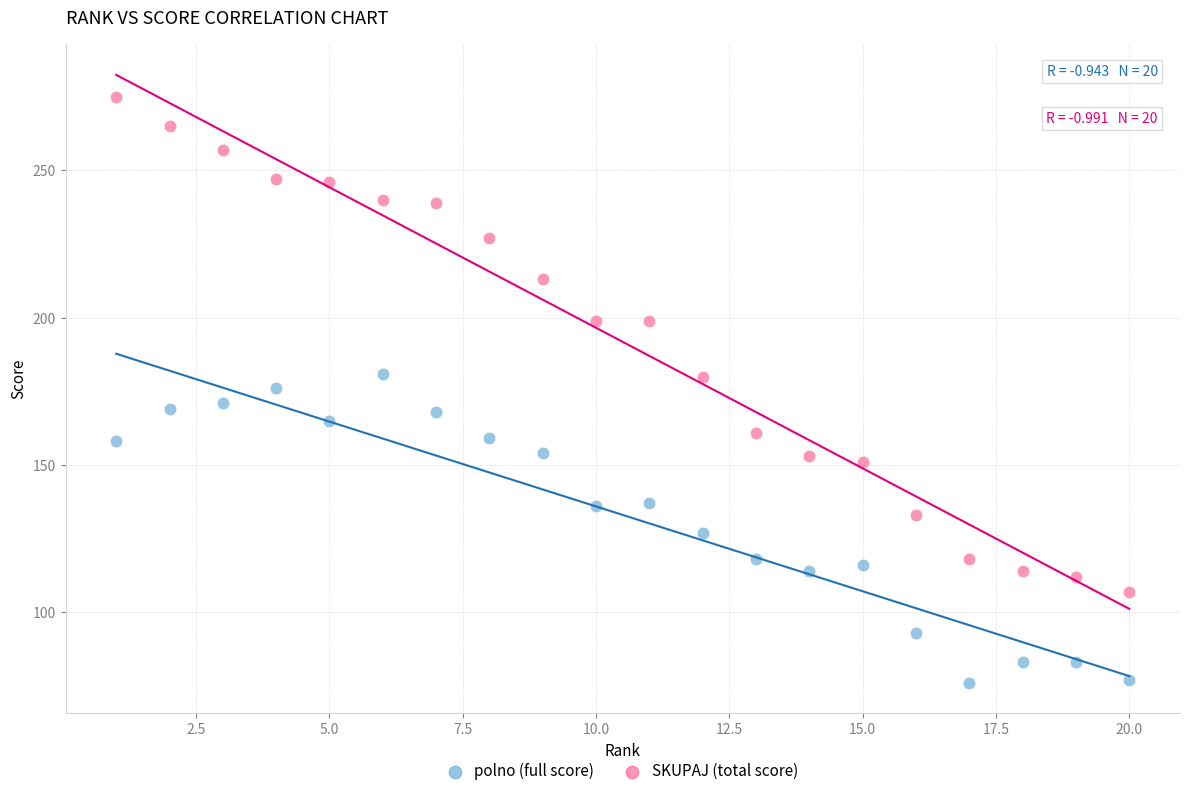

Which series has the widest spread of Y values?

SKUPAJ (total score)